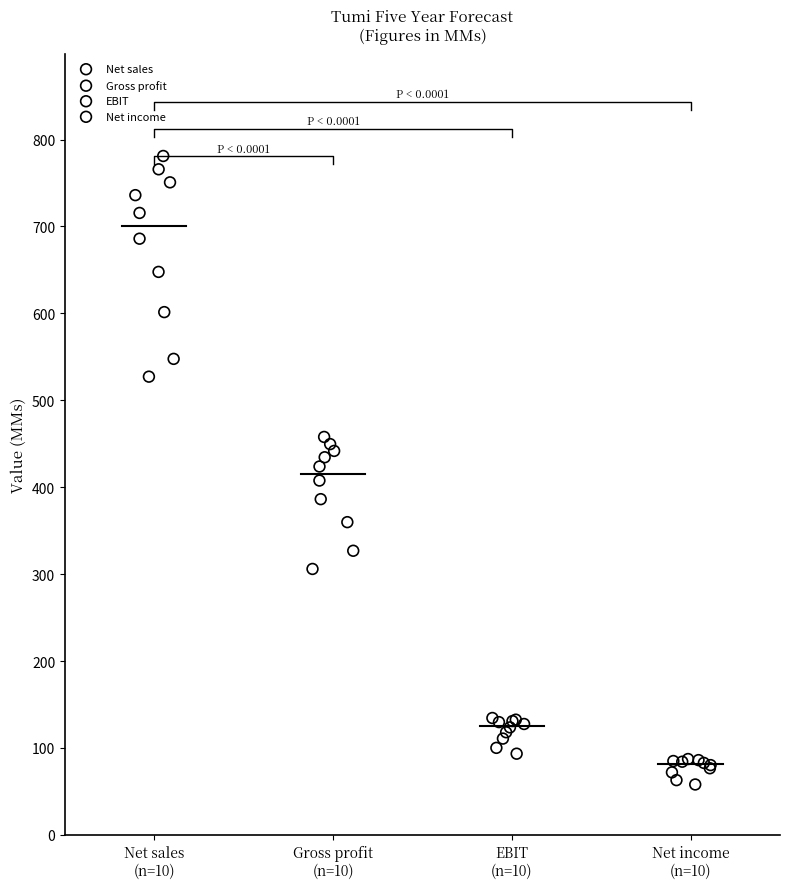

Which series reaches the maximum Y coordinate?

Net sales